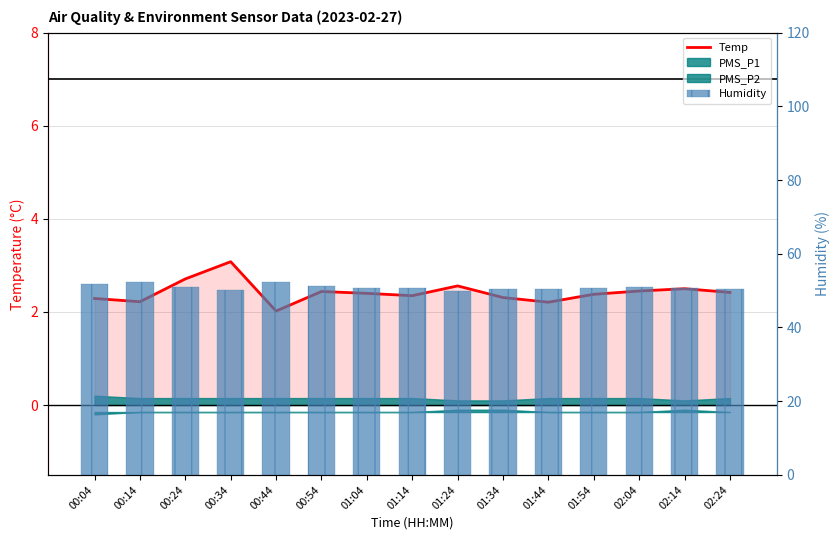

Which category has the highest value in the Humidity series?

00:14